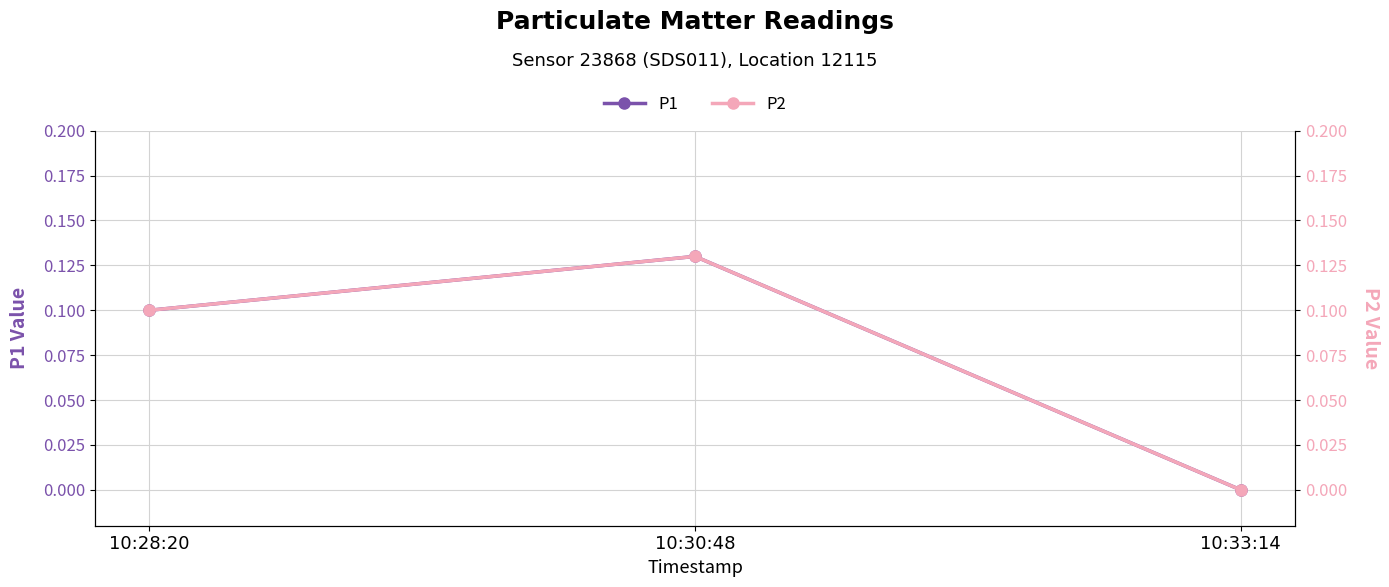

What is the label of the 1st point from the right?

10:33:14